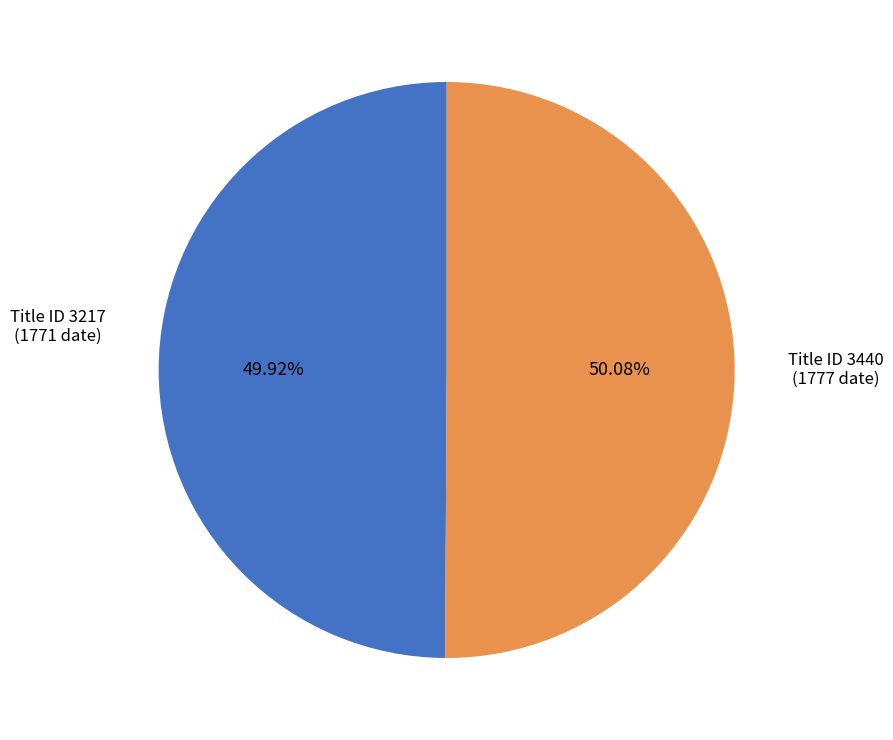

How many slices are in this pie chart?

2